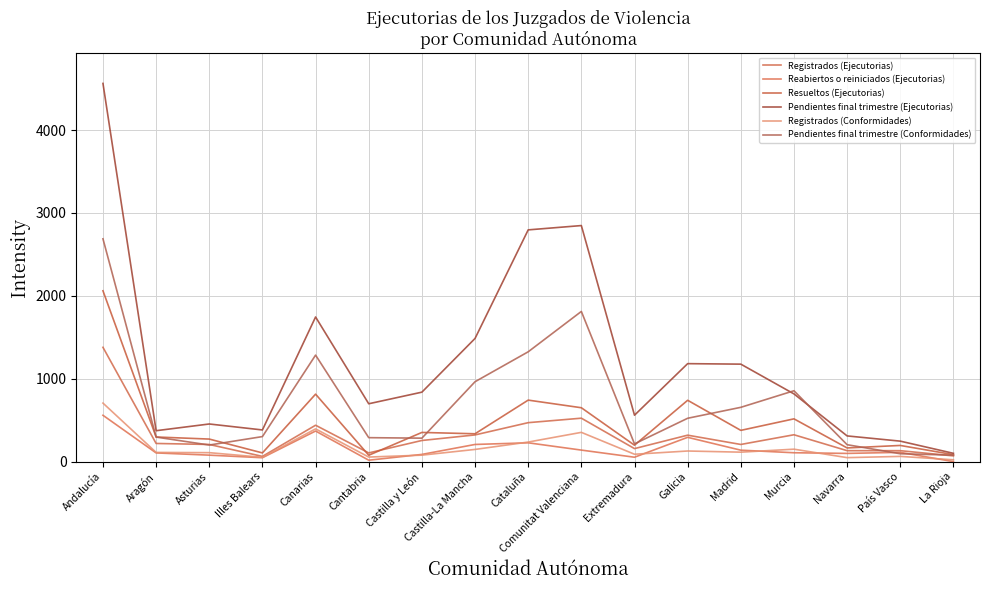

At which category does Pendientes final trimestre (Conformidades) reach its first local valley?

Asturias